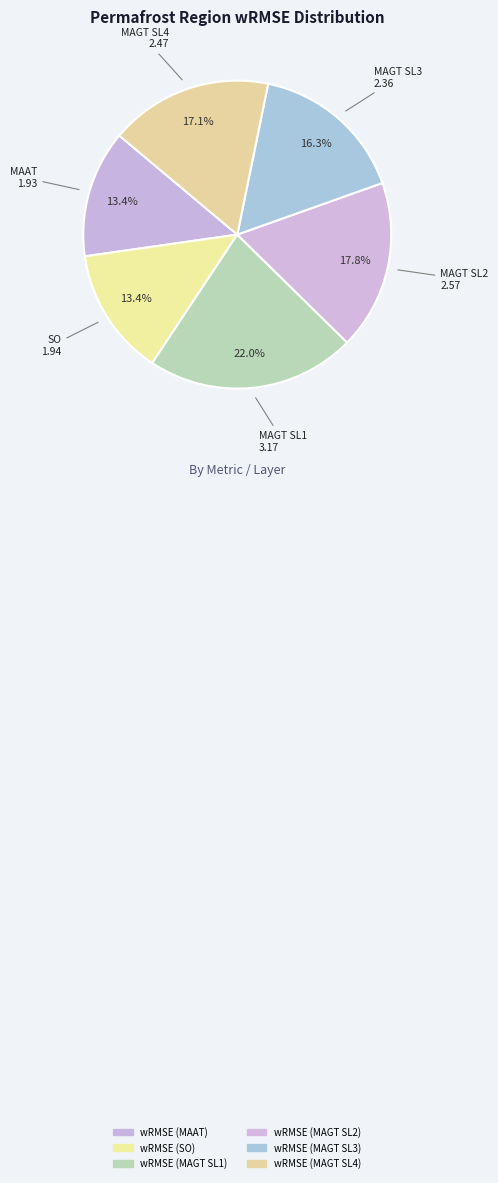

How many segments does this pie chart have?

6